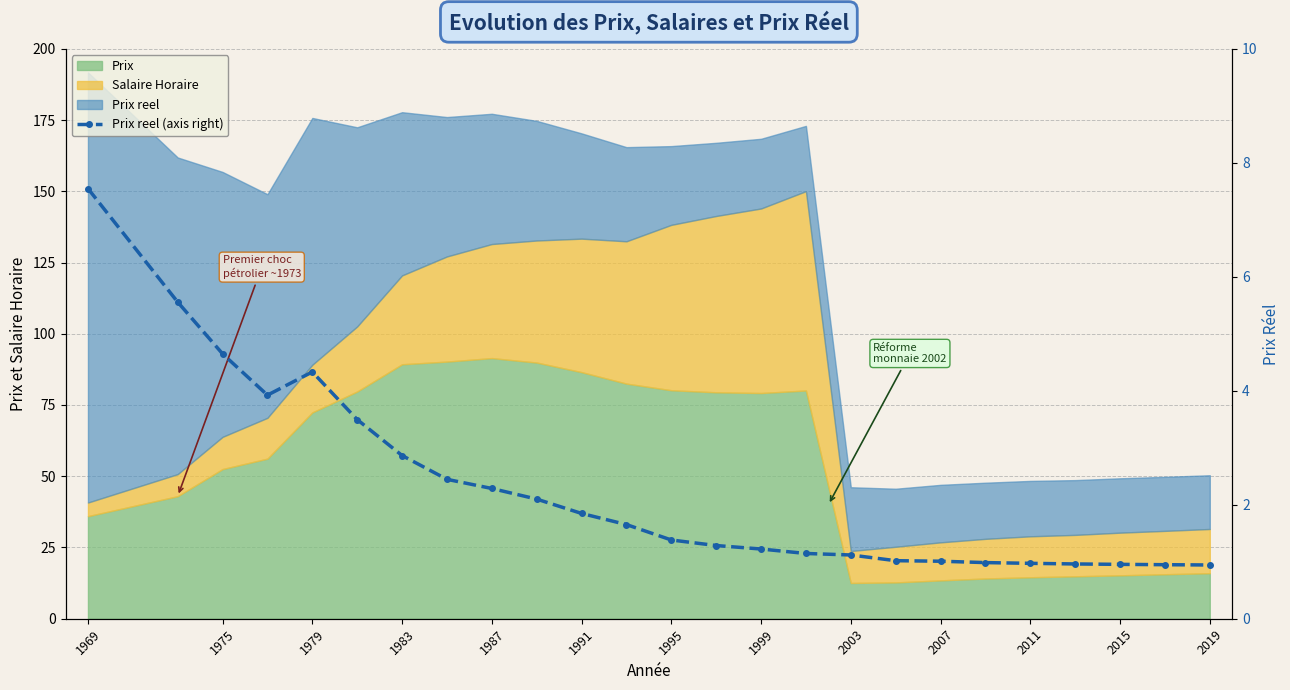

What is the difference between the second highest and minimum values?

4.6